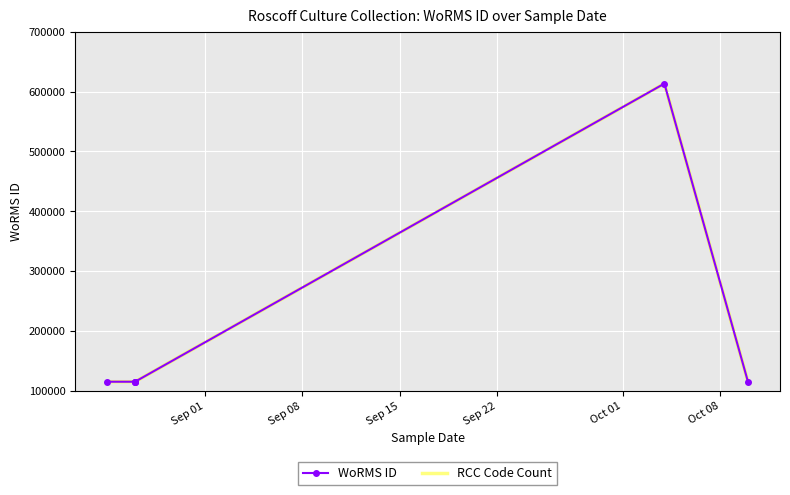

How many lines are shown in the chart?

2